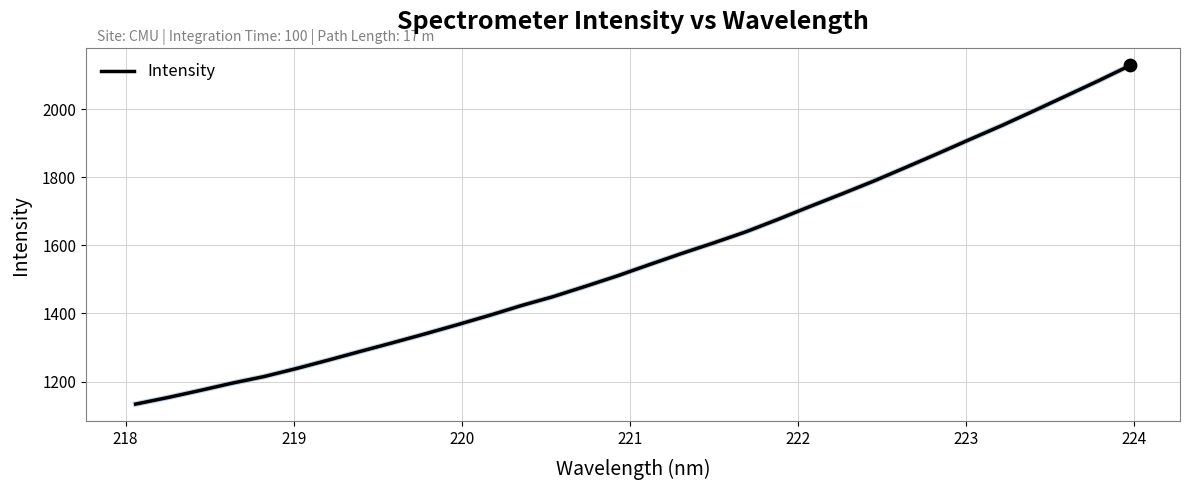

What is the minimum value shown in the chart?

1134.0